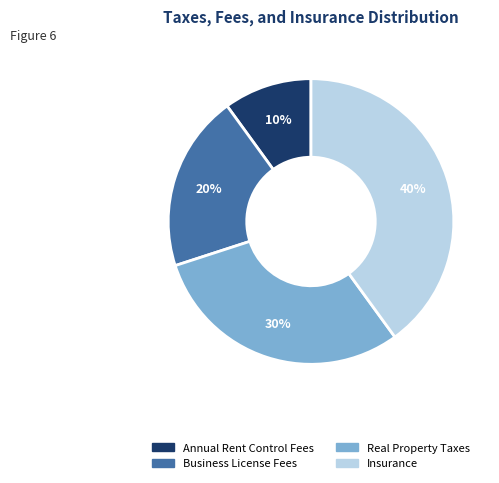

Rank the categories by value from highest to lowest.

Insurance, Real Property Taxes, Business License Fees, Annual Rent Control Fees